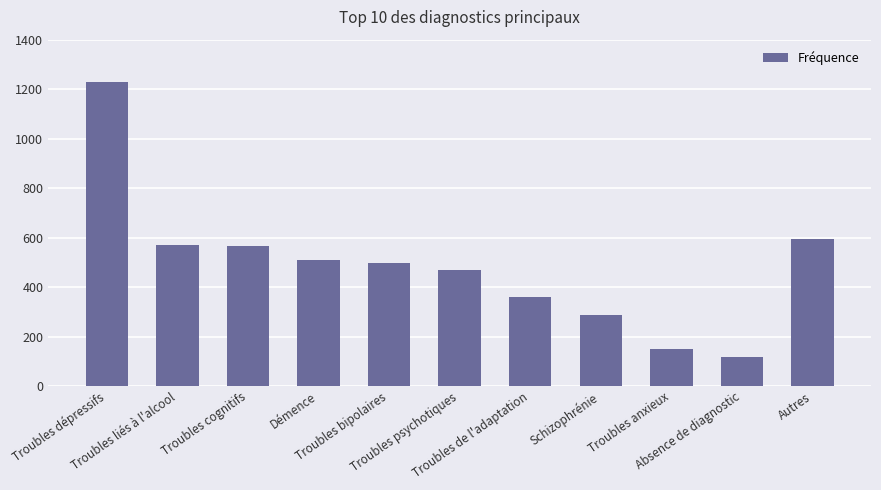

Reading left to right, what are all the values shown in this chart?

Troubles dépressifs=1229	Troubles liés à l'alcool=571	Troubles cognitifs=564	Démence=508	Troubles bipolaires=496	Troubles psychotiques=469	Troubles de l'adaptation=361	Schizophrénie=286	Troubles anxieux=148	Absence de diagnostic=116	Autres=596